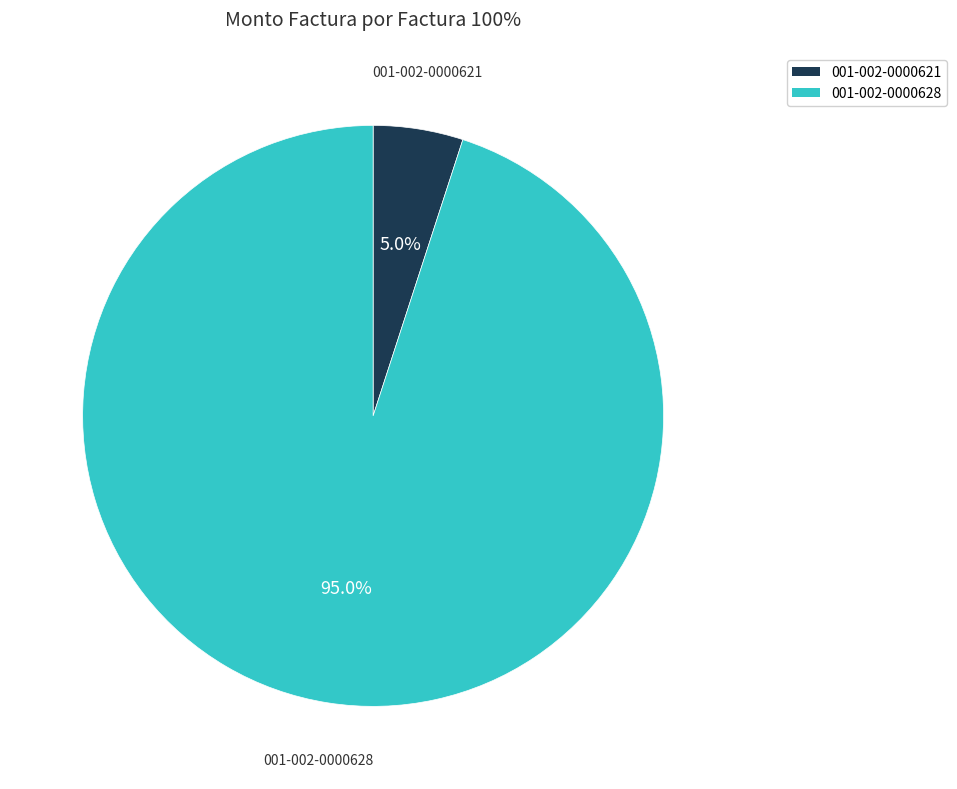

The 001-002-0000628 slice represents 99% of the pie. True or false?

False